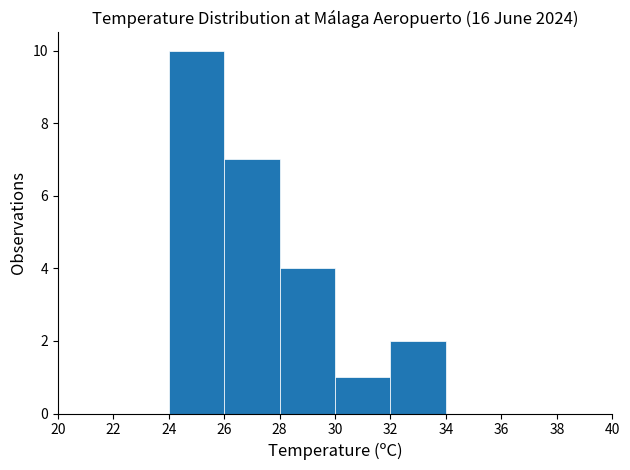

Reading left to right, transcribe this chart: for each bar, give the range it covers on the x-axis and its height. The values are not printed on the chart, so give them approximately, as read against the axis.

20 to 22: 0
22 to 24: 0
24 to 26: 10
26 to 28: 7
28 to 30: 4
30 to 32: 1
32 to 34: 2
34 to 36: 0
36 to 38: 0